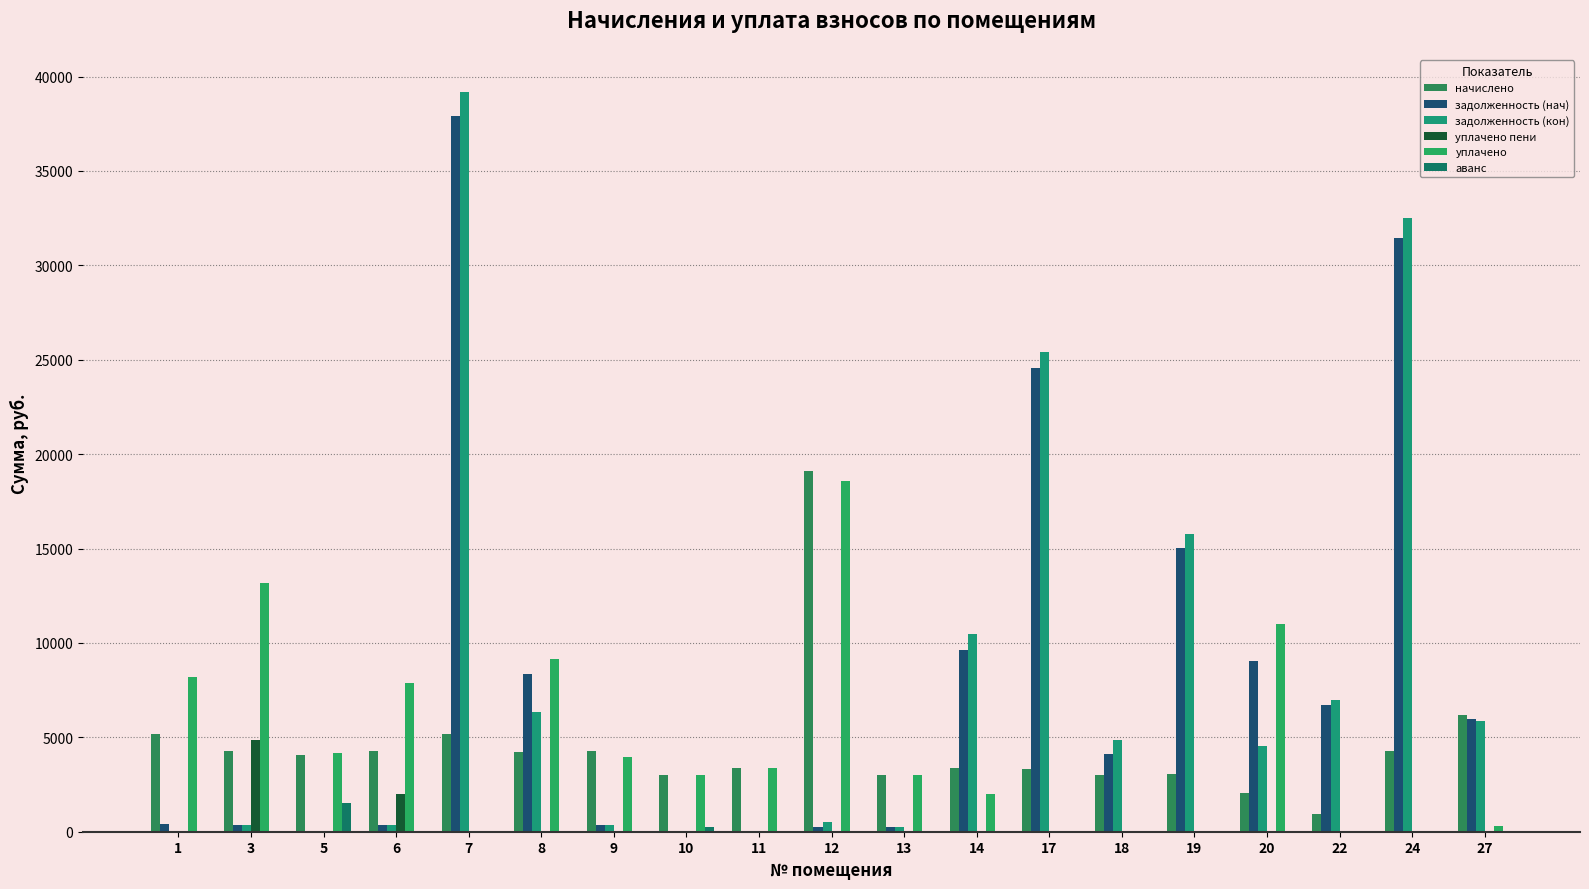

Reading right to left, transcribe all the data shown in this chart.

начислено: 6203.1	4280.3	915.8	2047.9	3040.1	3021.0	3345.4	3370.8	3027.4	19092.7	3396.2	3014.6	4299.4	4197.6	5158.0	4273.9	4038.6	4286.6	5151.6
задолженность (нач): 5958.3	31453.0	6729.9	9048.8	15029.8	4102.0	24582.9	9638.7	252.3	251.2	0.0	0.0	355.8	8349.8	37902.5	356.2	0.0	357.2	429.3
задолженность (кон): 5876.6	32523.1	6958.9	4560.8	15789.8	4857.2	25419.2	10481.4	252.3	502.4	0.0	0.0	353.7	6349.8	39192.0	356.2	0.0	357.2	0.0
уплачено пени: 0.0	0.0	0.0	0.0	0.0	0.0	0.0	0.0	0.0	0.0	0.0	0.0	0.0	0.0	0.0	1982.0	0.0	4875.8	39.1
уплачено: 326.5	0.0	0.0	11000.0	0.0	0.0	0.0	2000.0	3027.4	18590.3	3396.2	3014.6	3945.6	9173.8	0.0	7889.7	4158.8	13191.5	8177.4
аванс: 0.0	0.0	0.0	0.0	0.0	0.0	0.0	0.0	0.0	0.0	0.0	251.2	0.0	0.0	0.0	0.0	1507.4	0.0	0.0